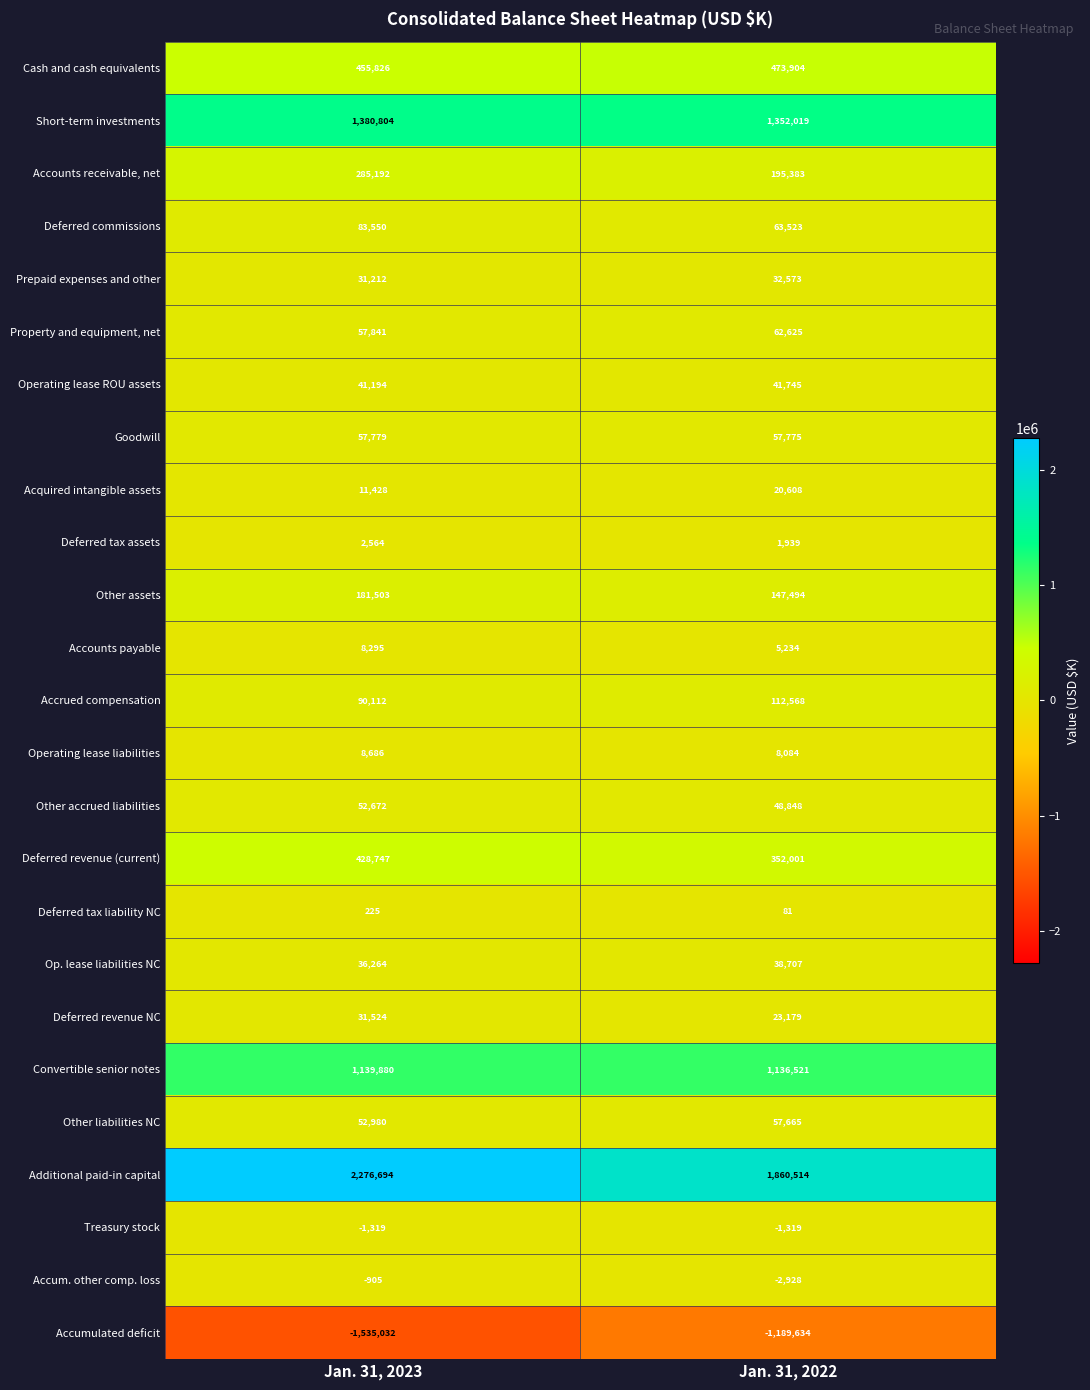

What is the sum of the Deferred commissions values at Jan. 31, 2022 and Jan. 31, 2023?

147073